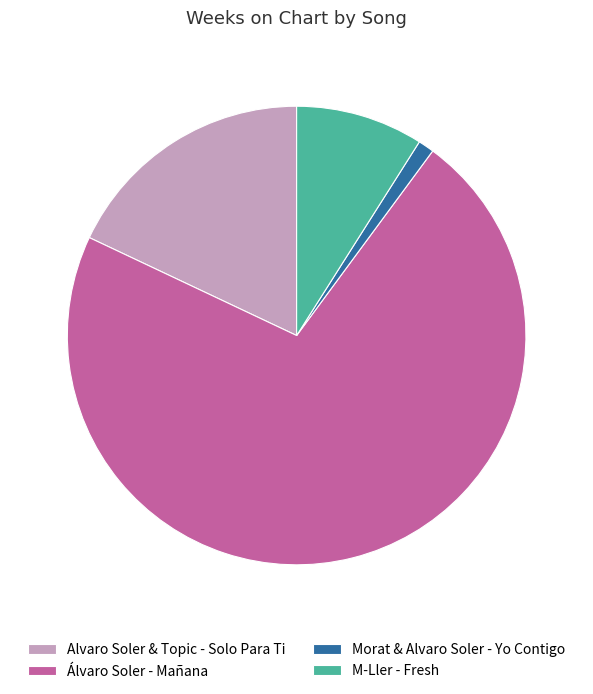

Rank the categories by value from highest to lowest.

Álvaro Soler - Mañana, Alvaro Soler & Topic - Solo Para Ti, M-Ller - Fresh, Morat & Alvaro Soler - Yo Contigo